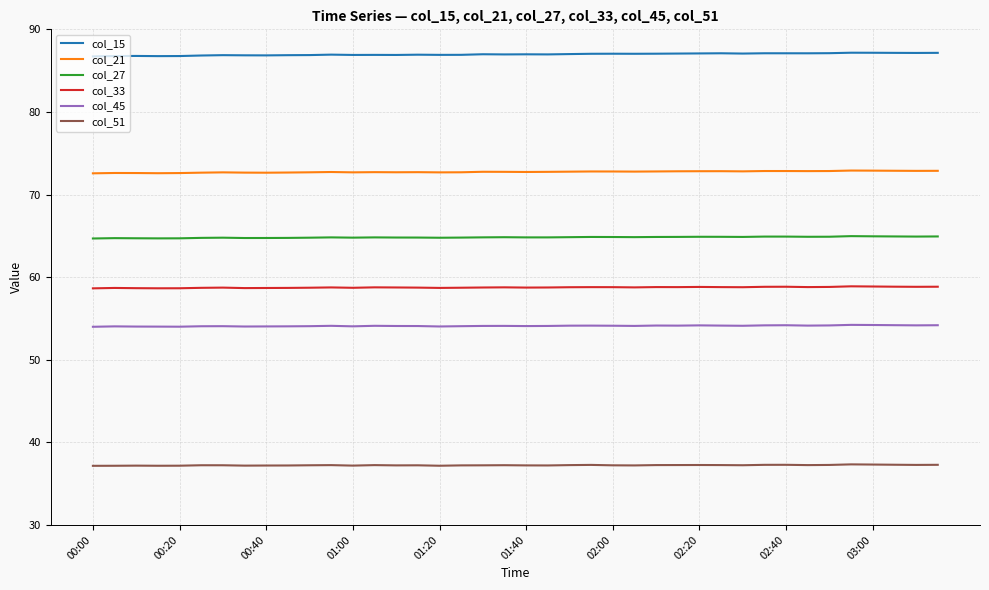

How many lines are shown in the chart?

6